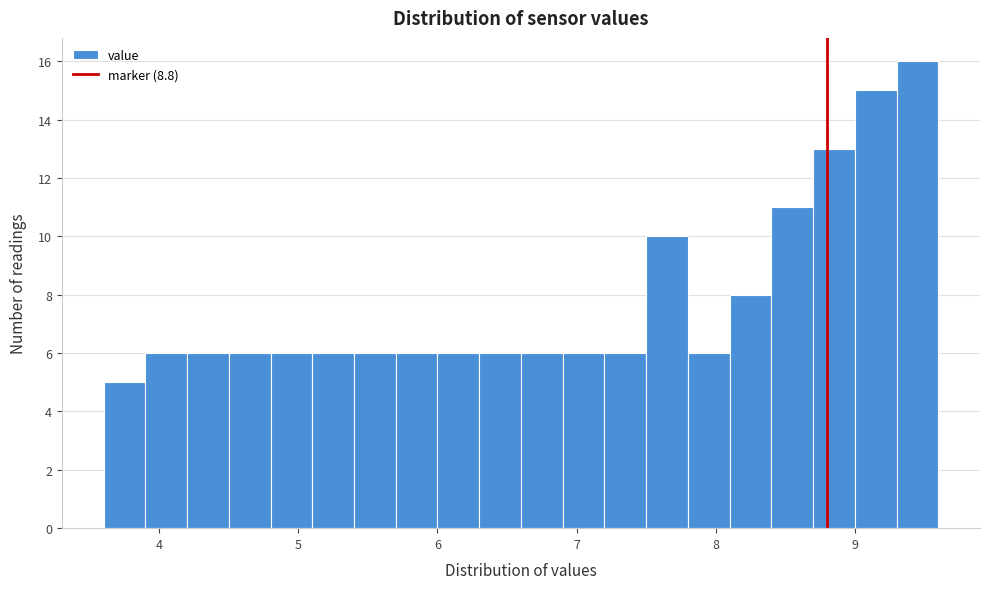

Read against the x-axis, roughly where is the centre of the tallest bar?

9.5